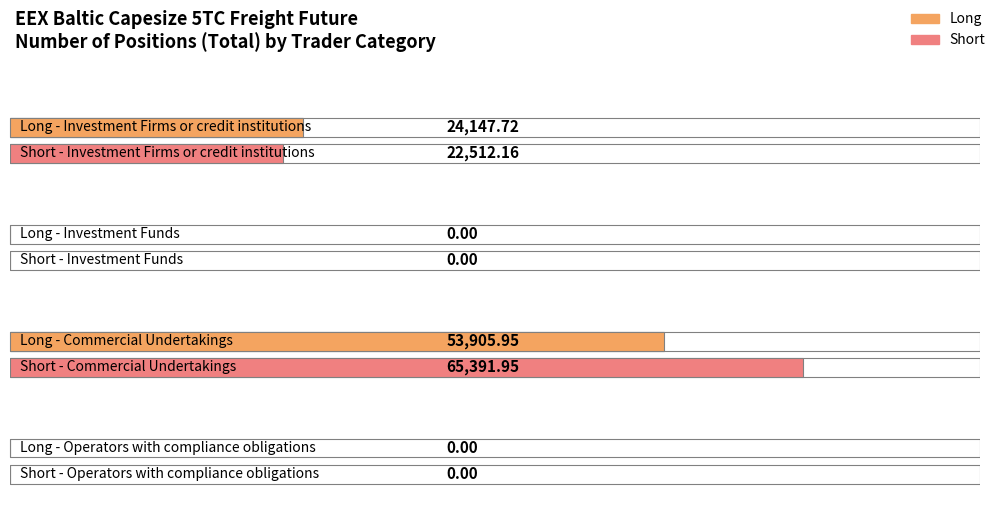

The Long series shows 79517.2 at Commercial Undertakings. True or false?

False